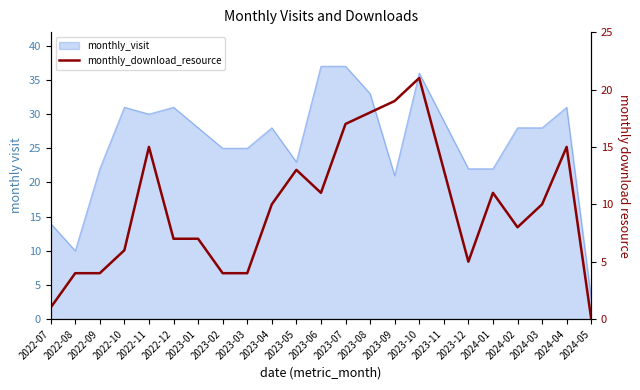

What is the greatest value displayed?

21